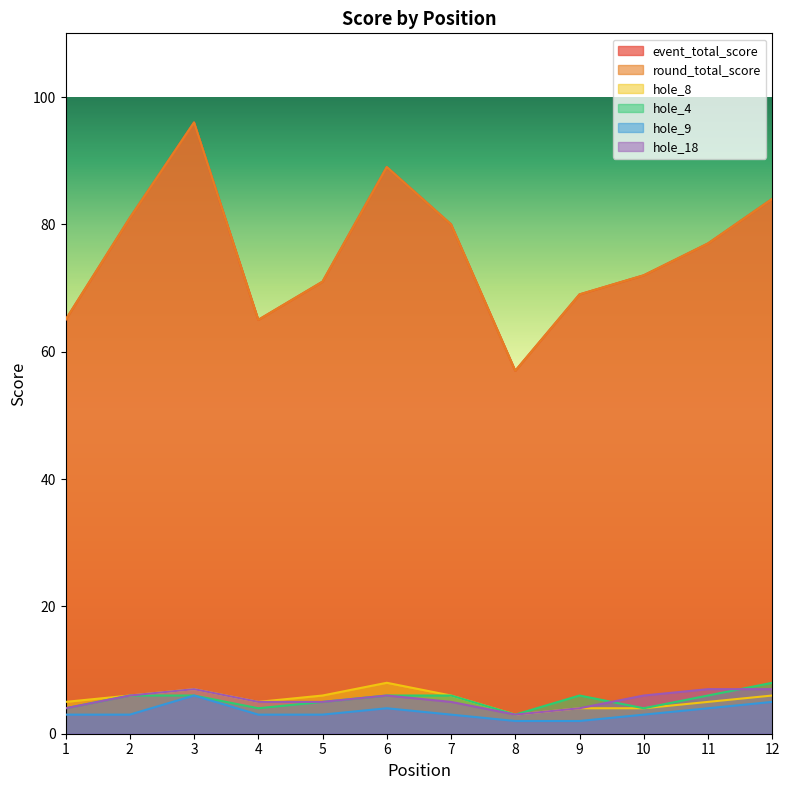

Where does the hole_4 series first go above 6?

12